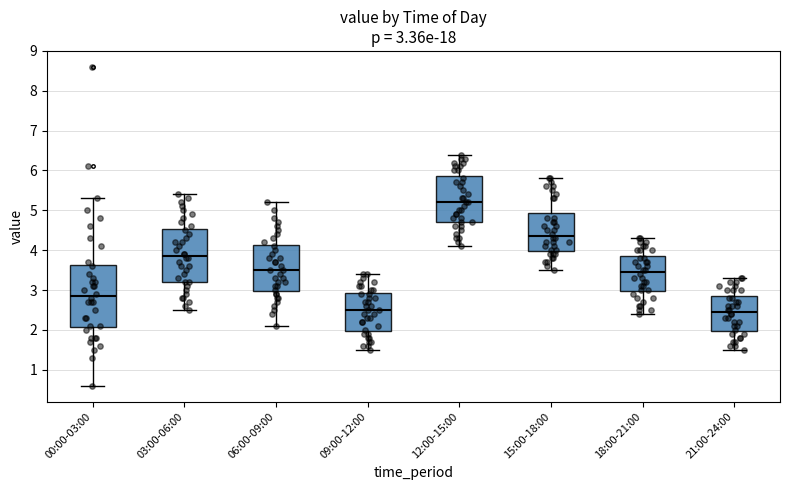

Which box is the tallest, from its lower edge to its upper edge?

00:00-03:00